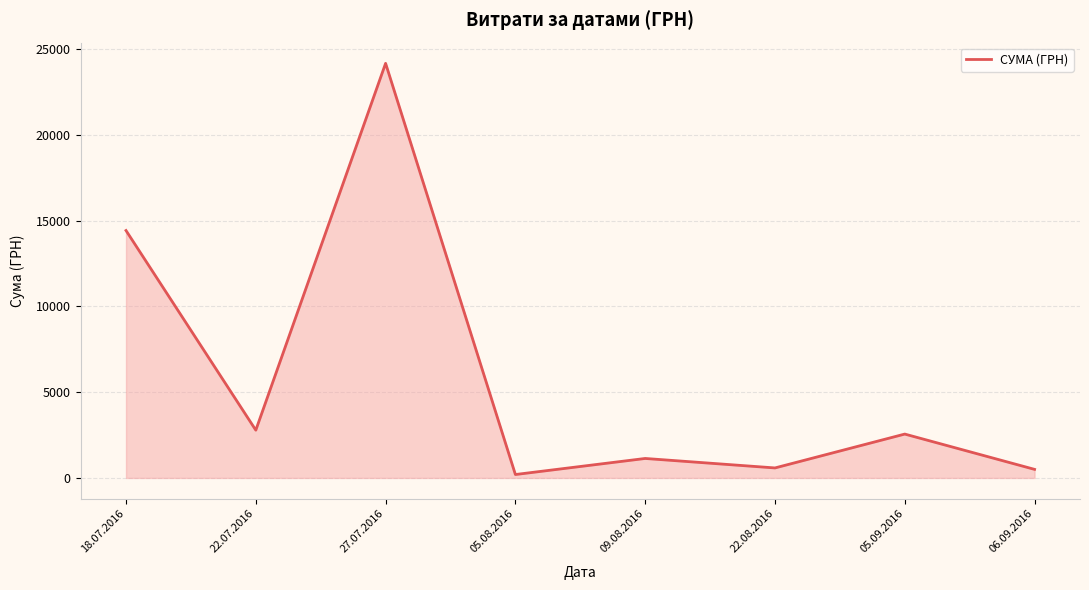

What is the difference between the second highest and second lowest values?

13927.0